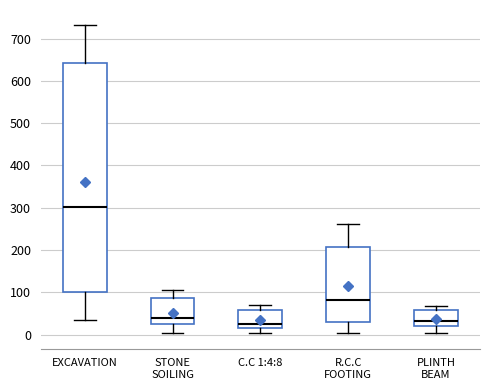

Reading left to right, transcribe this box plot: for each box, give where its median line is, the range the box spans, and where its two whiskers end, as read against the y-axis. The values are not printed on the chart, so give them approximately, as read against the axis.

EXCAVATION: median 300, box 100 to 640, whiskers 30 to 730
STONE SOILING: median 40, box 20 to 90, whiskers 10 to 110
C.C 1:4:8: median 30, box 20 to 60, whiskers 0 to 70
R.C.C FOOTING: median 80, box 30 to 210, whiskers 0 to 260
PLINTH BEAM: median 30, box 20 to 60, whiskers 0 to 70